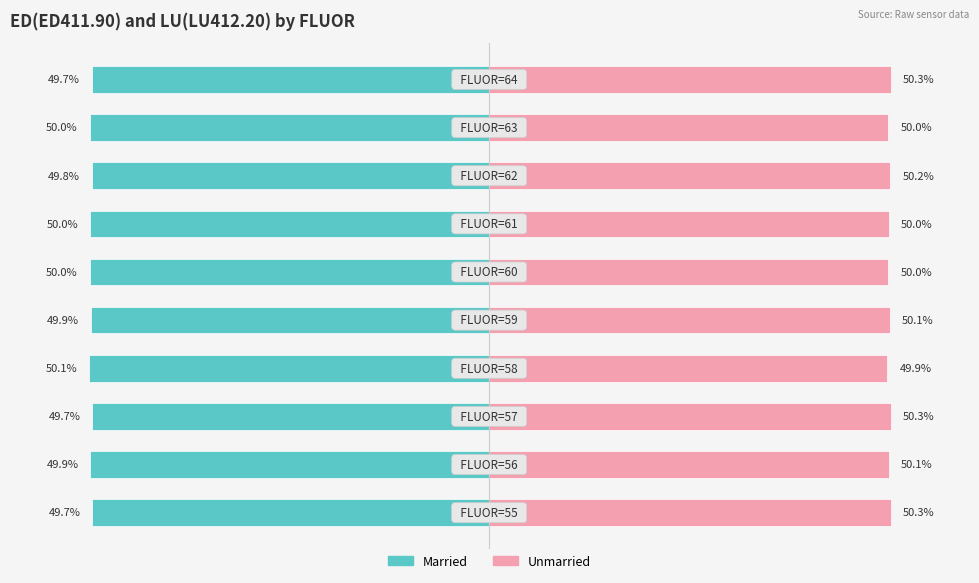

How many distinct data groups are displayed?

2